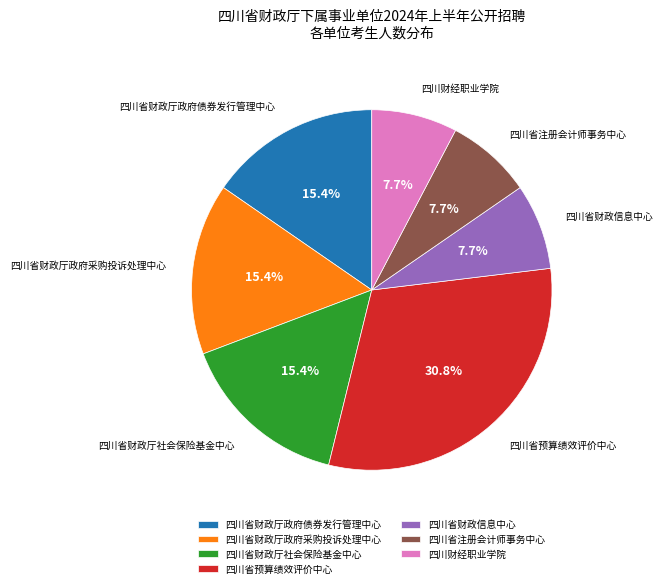

What is the ratio of the value at 四川省财政厅政府债券发行管理中心 to the value at 四川省财政信息中心?

2.0